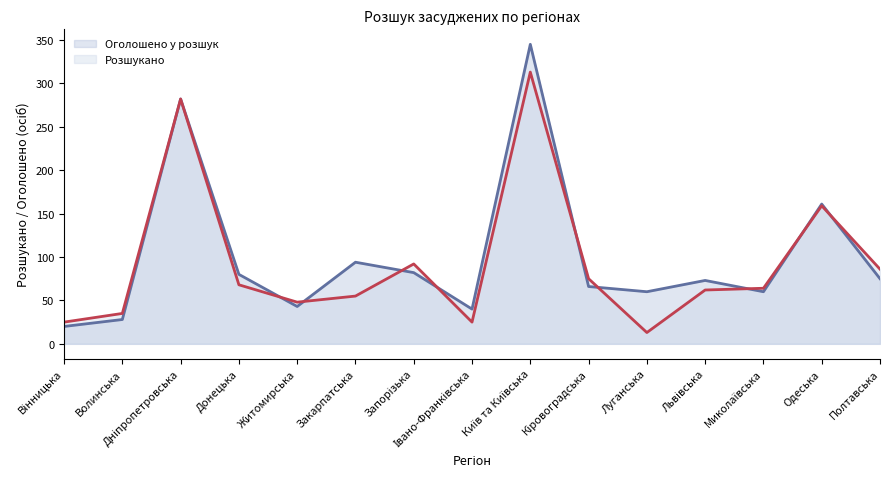

True or false: Оголошено у розшук and Розшукано intersect in this chart.

True